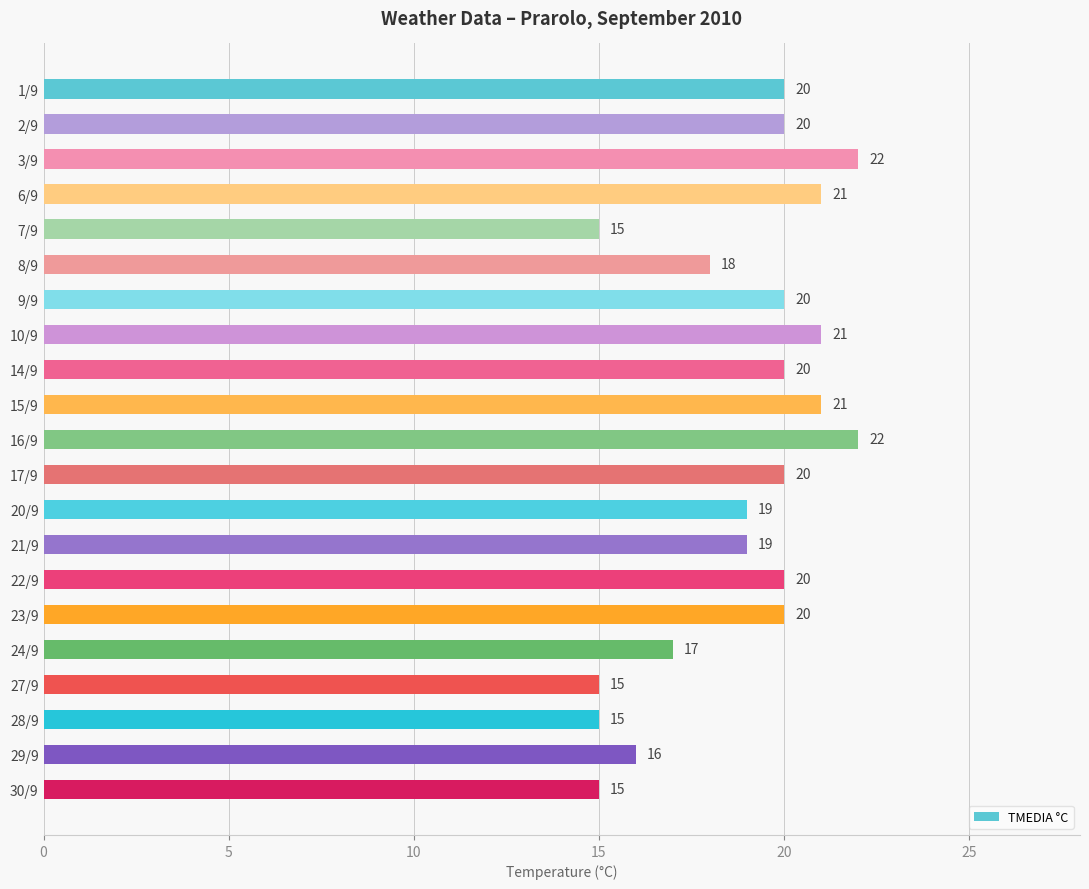

How many values are between 17 and 20?

11